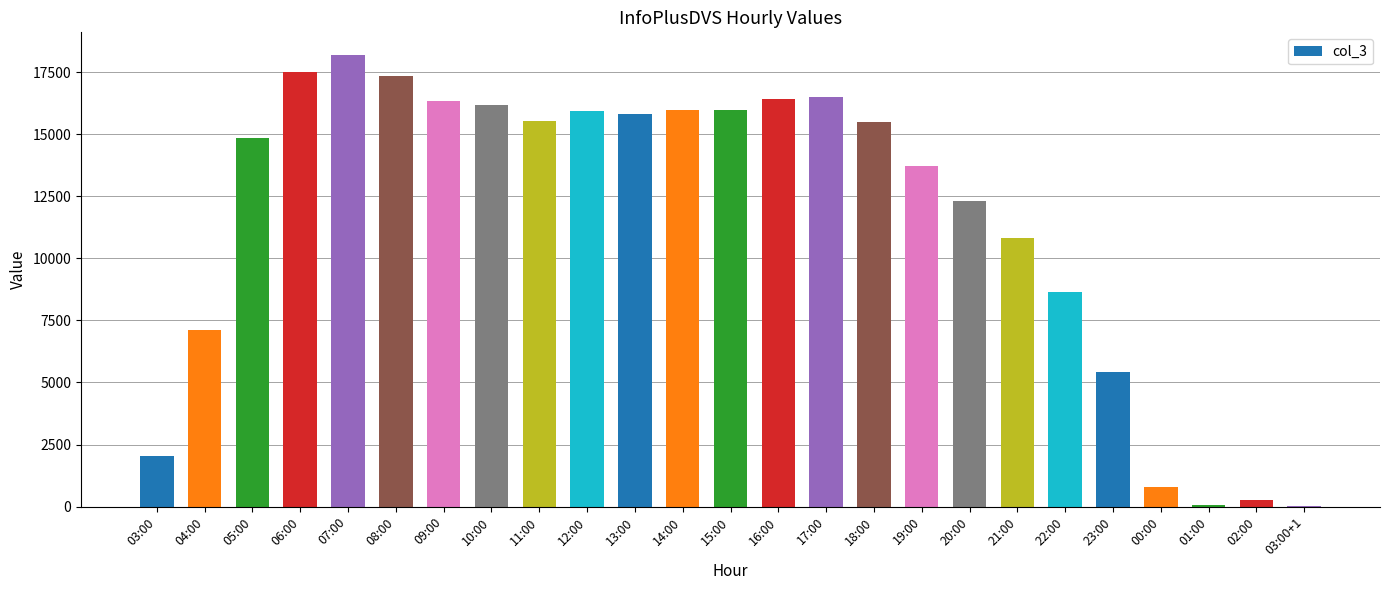

At which label is the value closest to 9107?

22:00